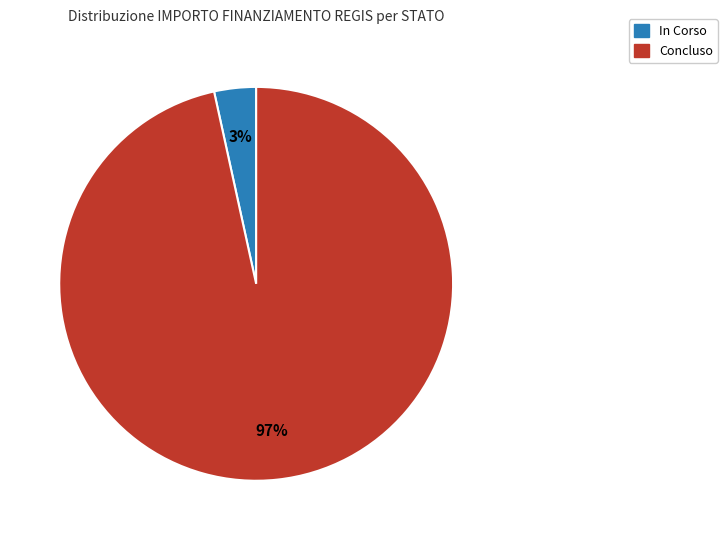

Count the number of slices in the pie.

2